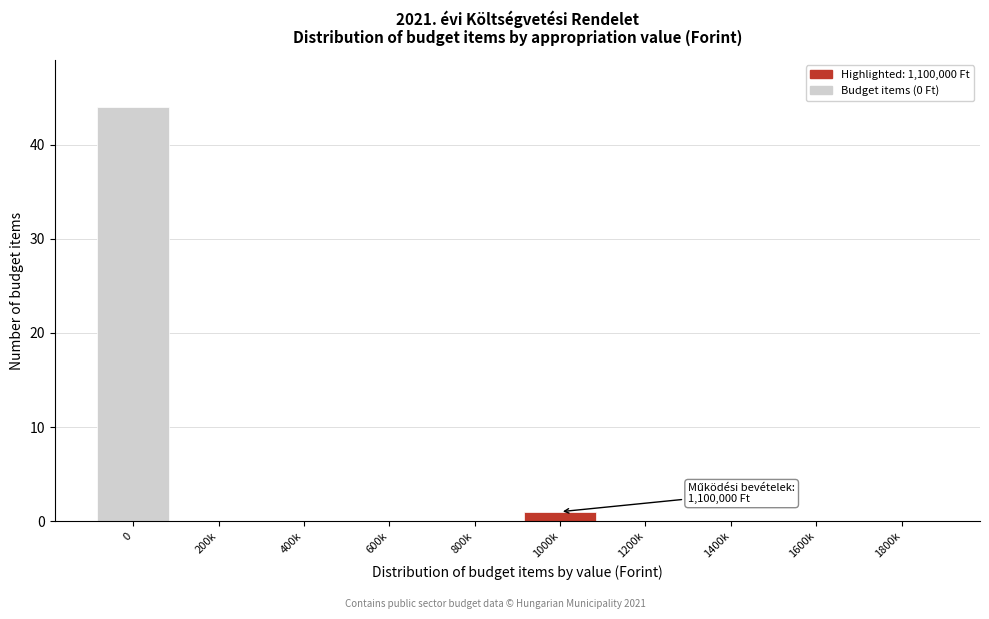

Reading left to right, extract all data points from this chart.

0=44	200k=0	400k=0	600k=0	800k=0	1000k=1	1200k=0	1400k=0	1600k=0	1800k=0